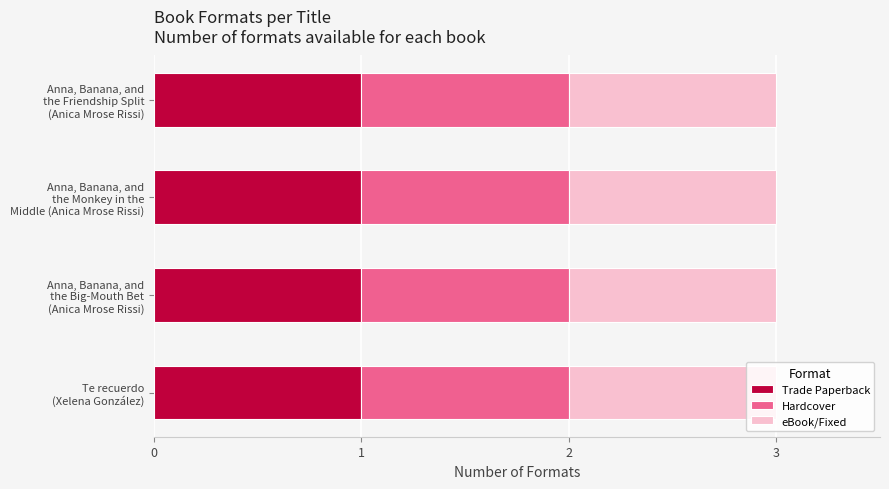

Rank the series by their maximum value, from highest to lowest.

Trade Paperback, Hardcover, eBook/Fixed